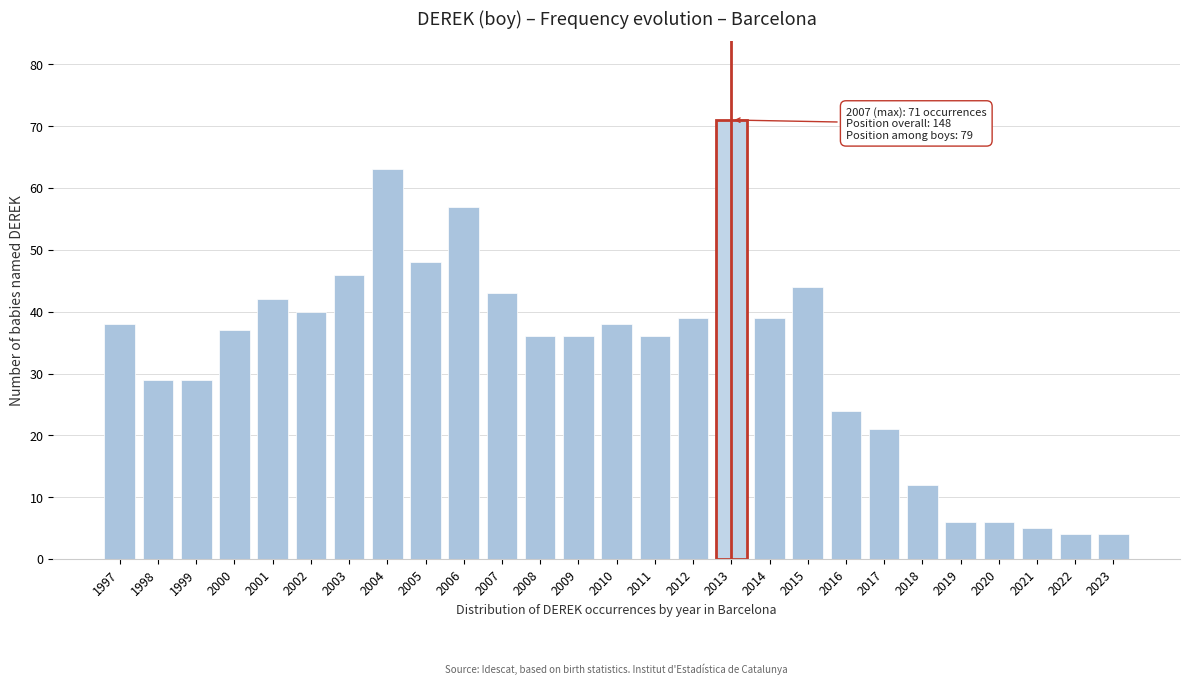

Reading left to right, extract all data points from this chart.

38	29	29	37	42	40	46	63	48	57	43	36	36	38	36	39	71	39	44	24	21	12	6	6	5	4	4